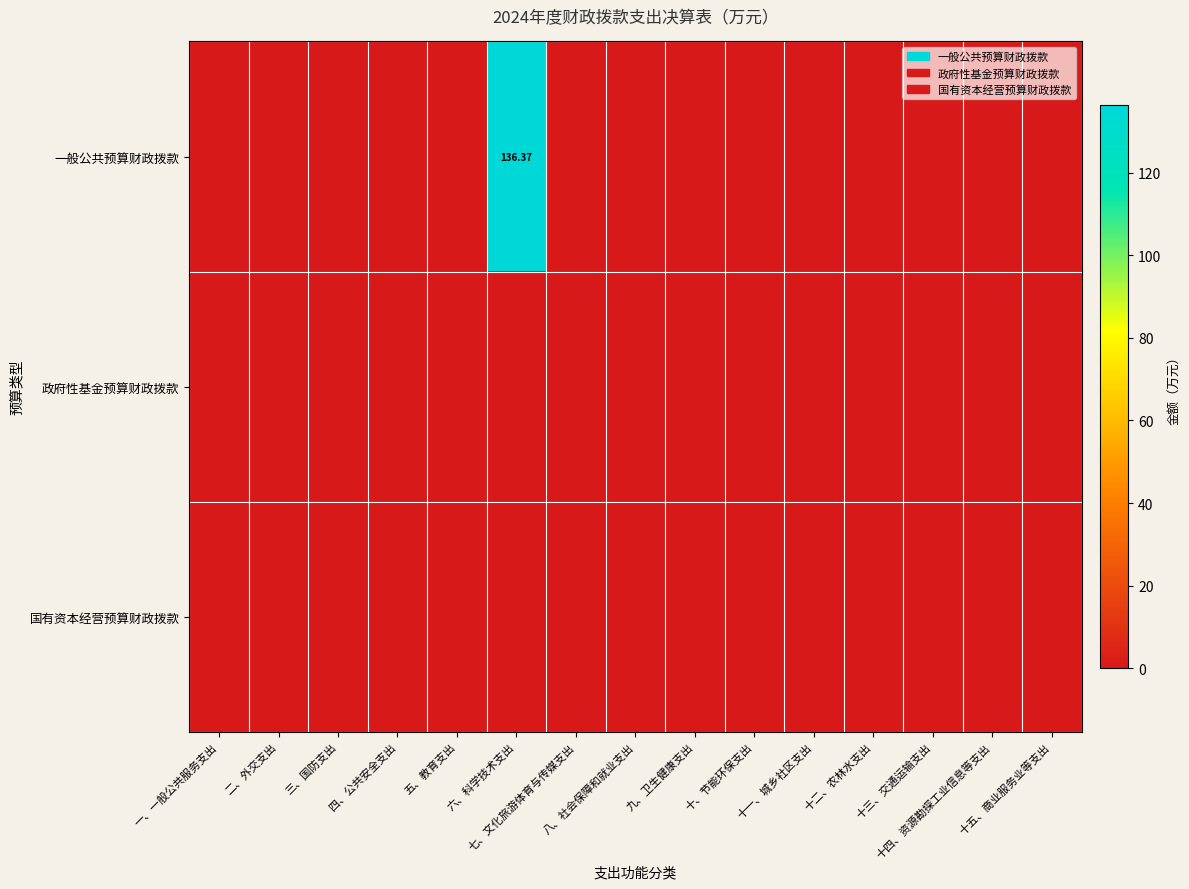

Which series has the widest spread of values?

一般公共预算财政拨款